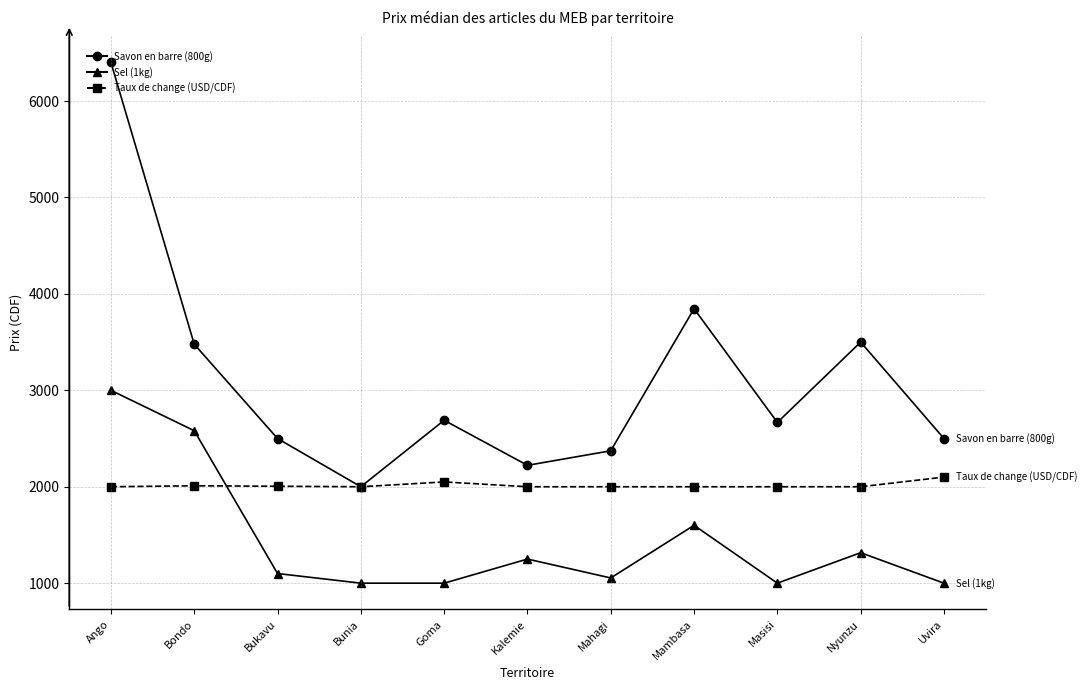

Does the chart display data point markers on the line(s)?

Yes